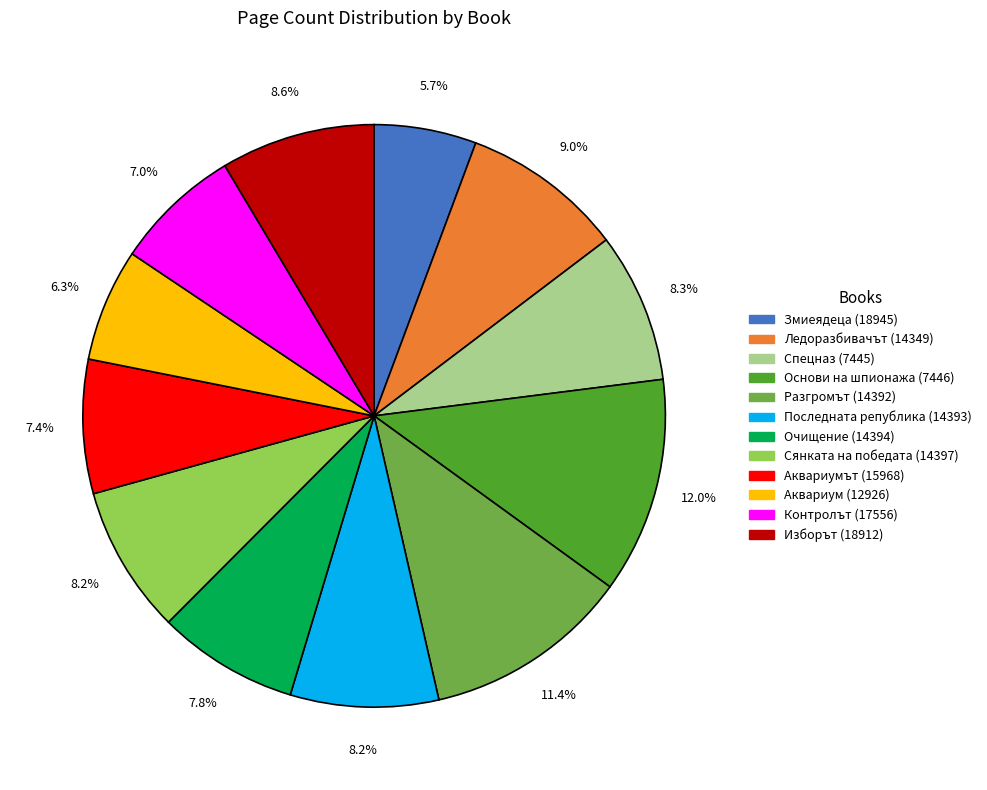

Which slice is the largest?

Основи на шпионажа (7446)